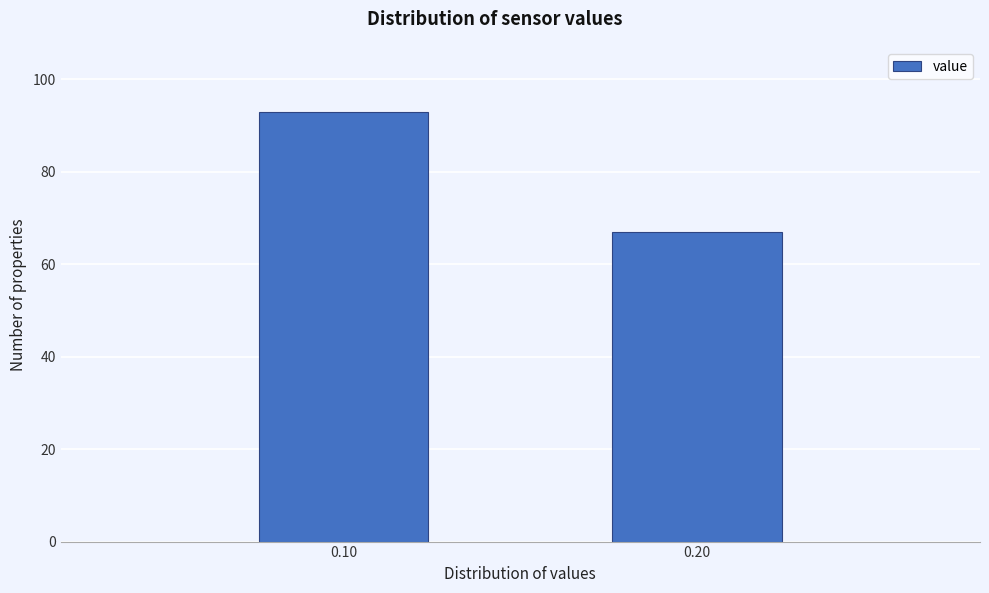

Reading right to left, extract all data points from this chart.

67	93